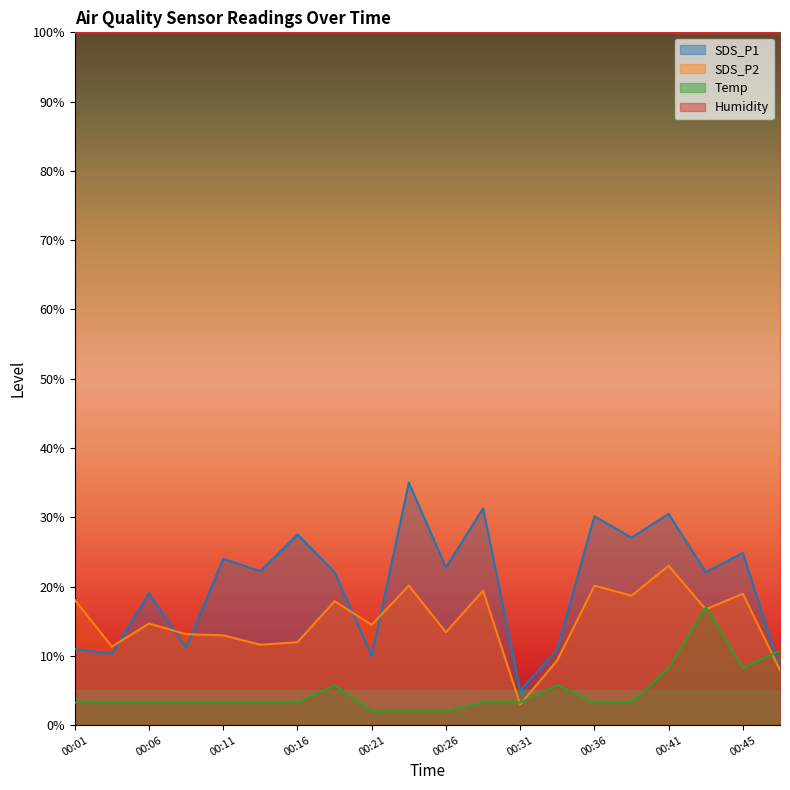

At how many categories does at least one series exceed 11?

20